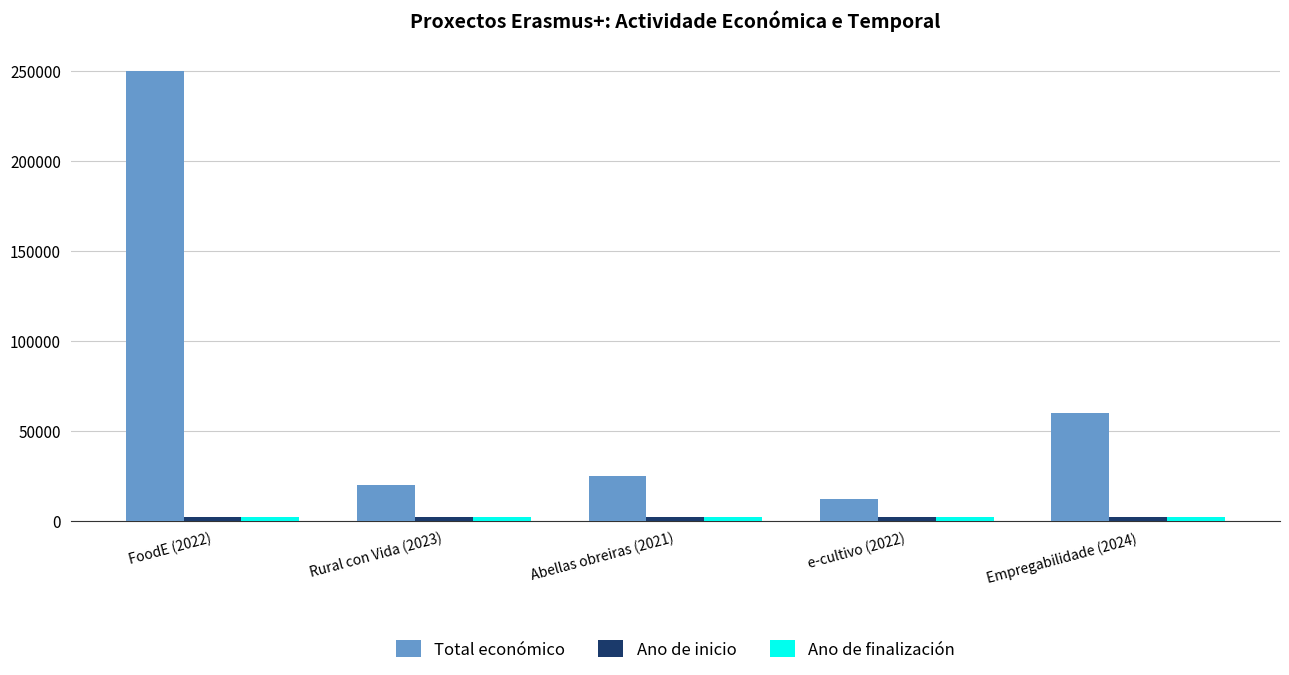

What is the label of the 2nd bar from the left?

Rural con Vida (2023)